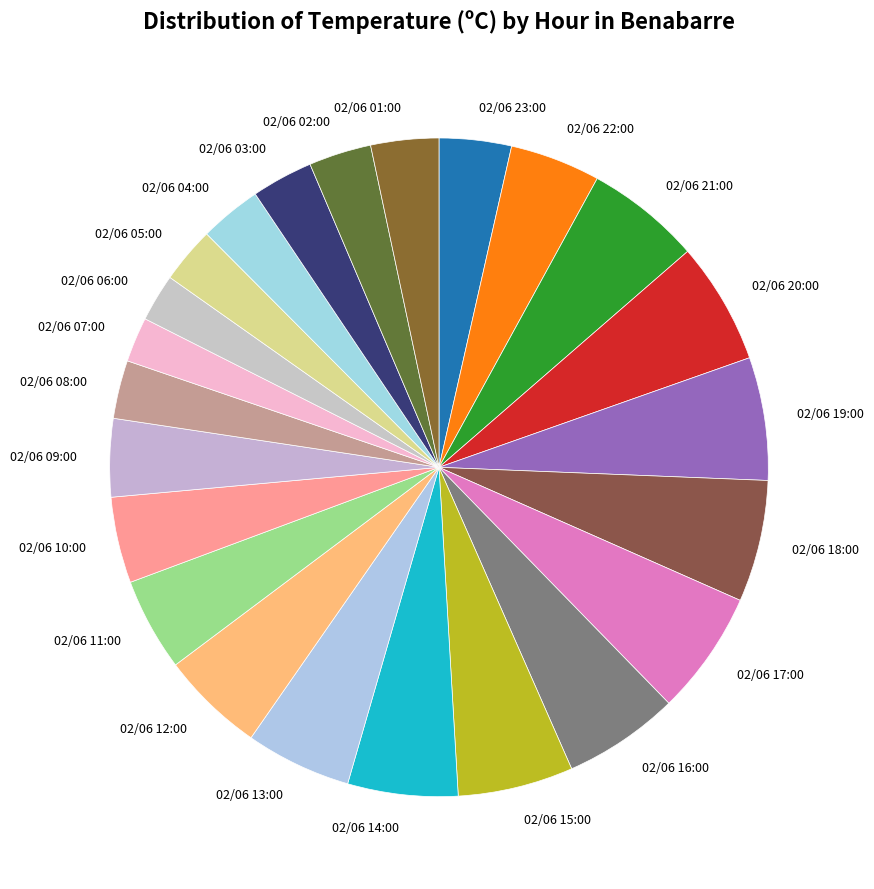

How many segments does this pie chart have?

23